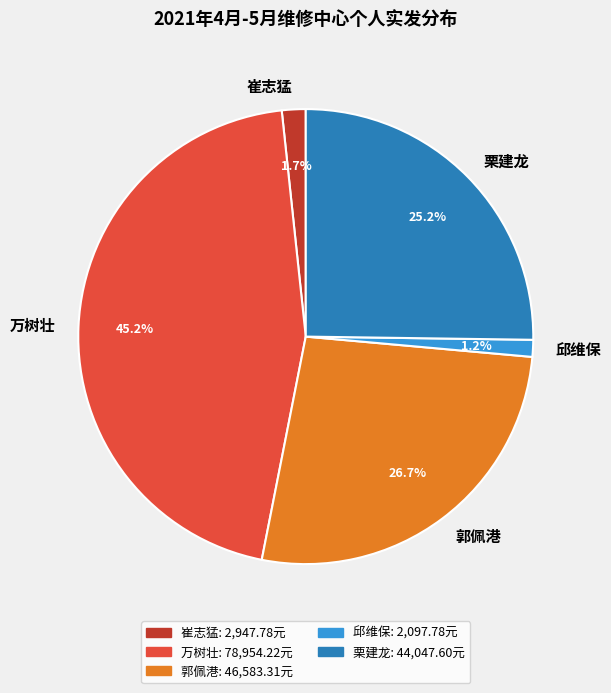

Between 万树壮 and 邱维保, which is larger?

万树壮